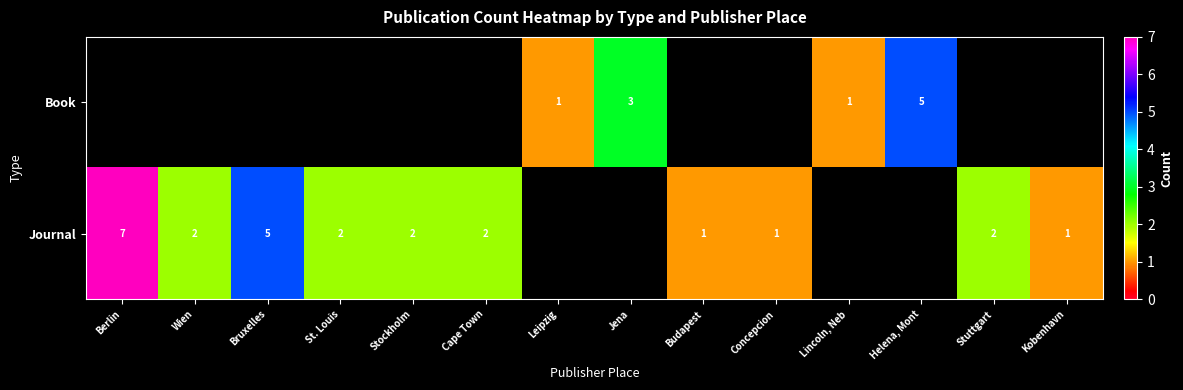

At which category is the sum across all series the highest?

Berlin